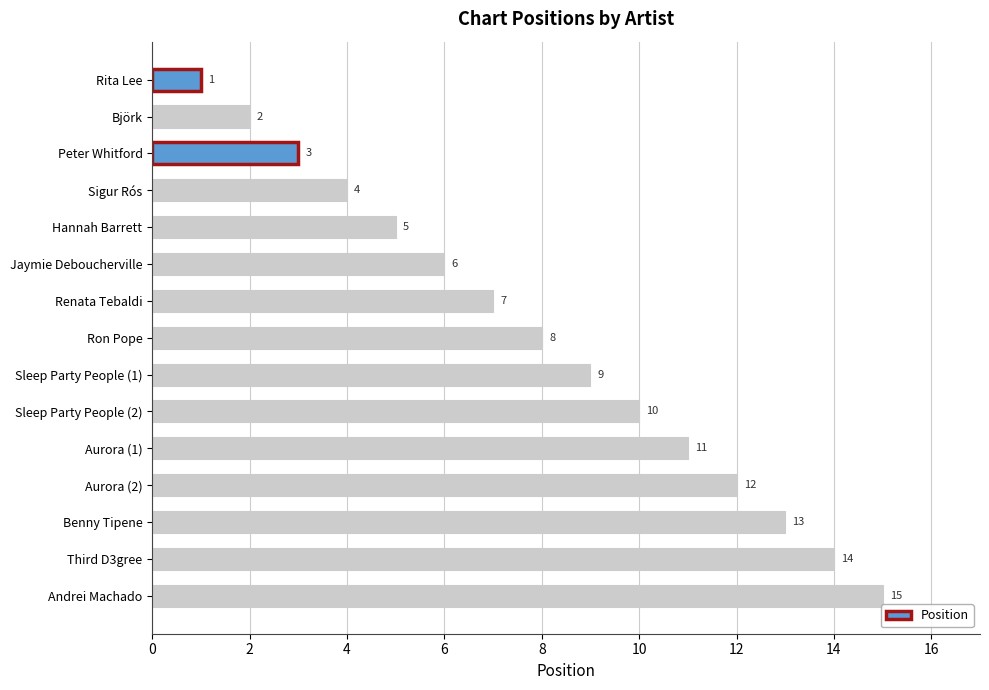

What is the value of the 3rd bar from the top?

3